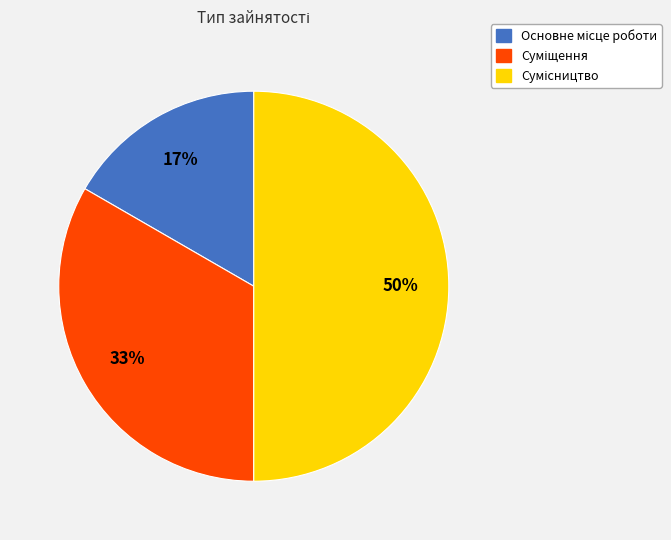

To the nearest percent, what is the difference between the largest and smallest slice percentages?

33%